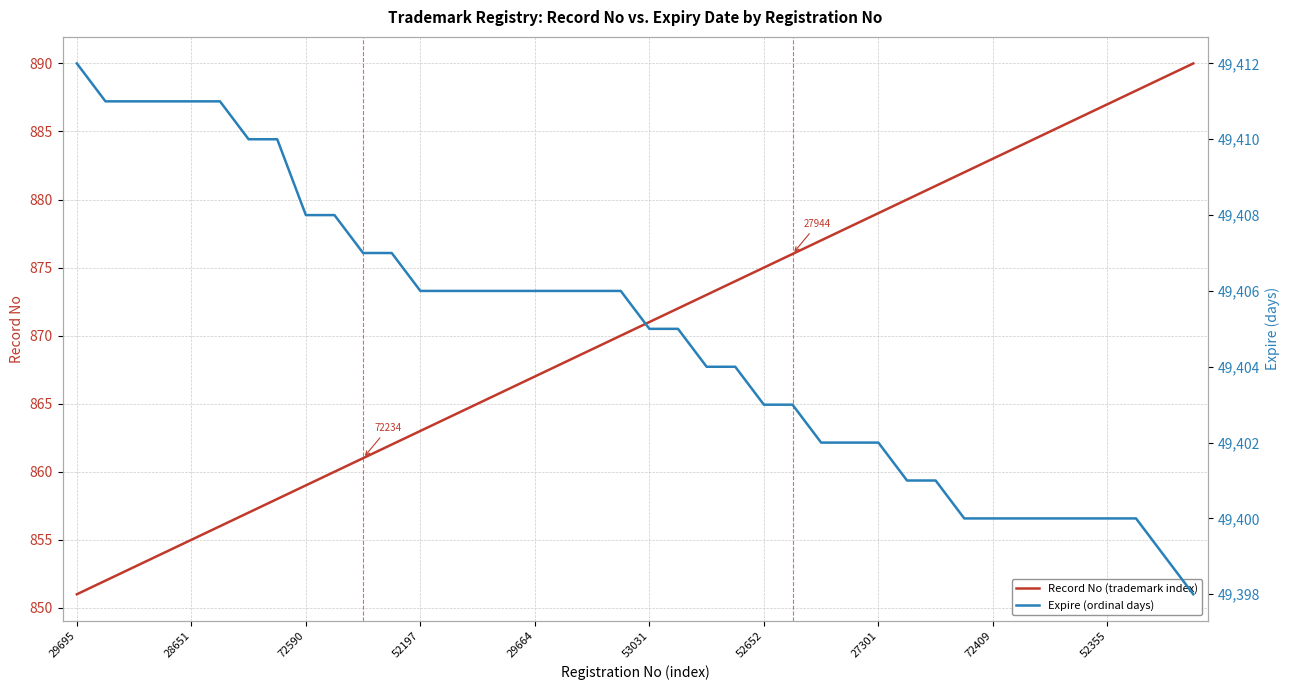

How many data points in Record No (trademark index) are less than 871?

20